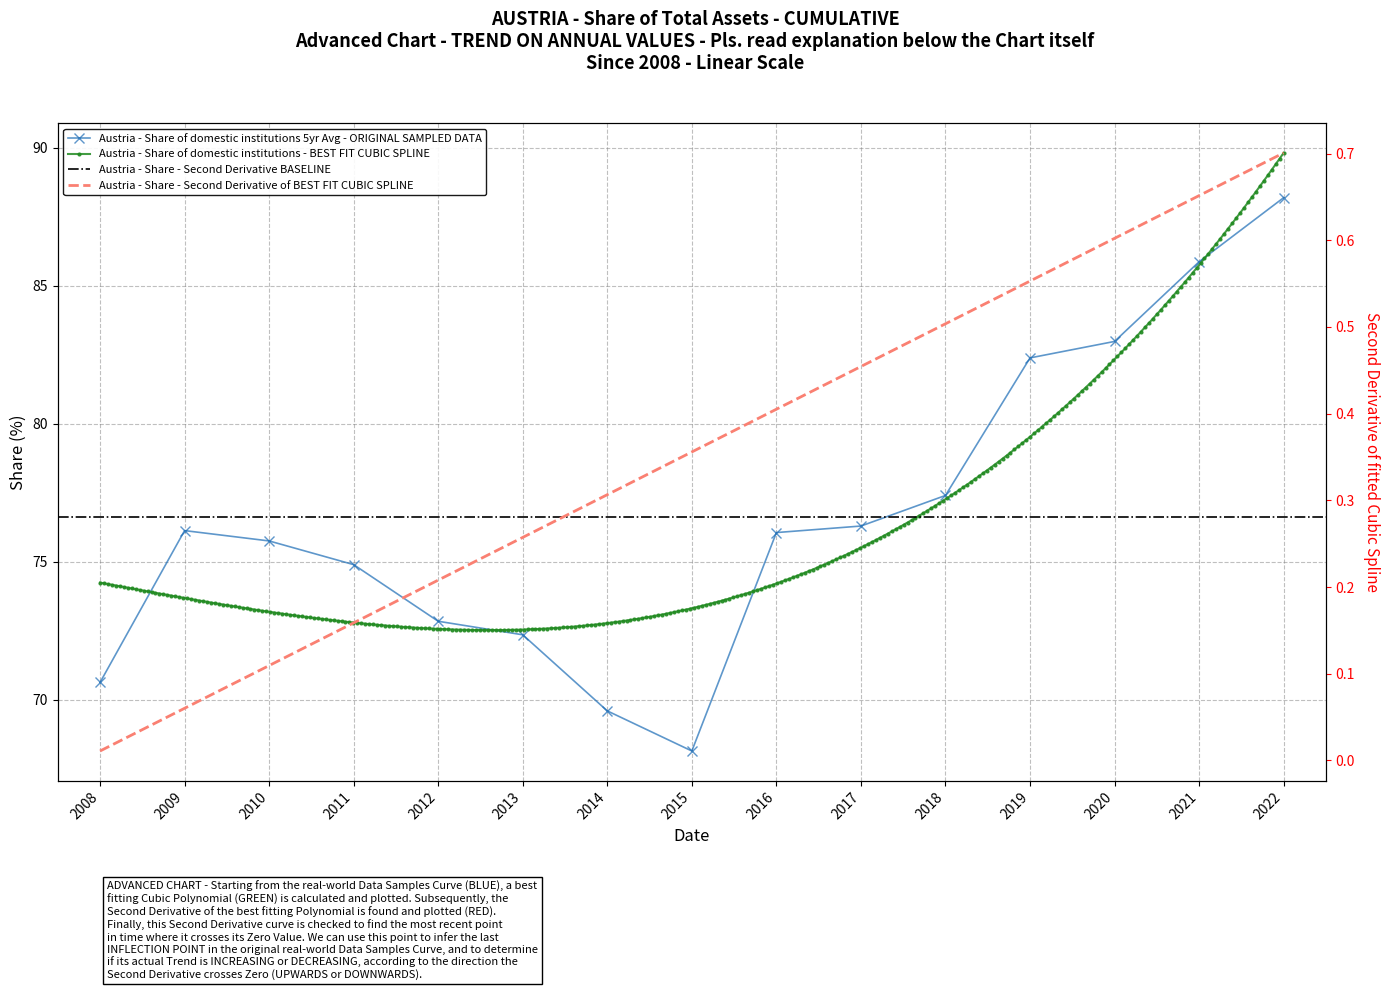

Reading left to right, what are all the values shown in this chart?

2008=70.6	2009=76.1	2010=75.8	2011=74.9	2012=72.8	2013=72.4	2014=69.6	2015=68.1	2016=76.1	2017=76.3	2018=77.4	2019=82.4	2020=83.0	2021=85.9	2022=88.2